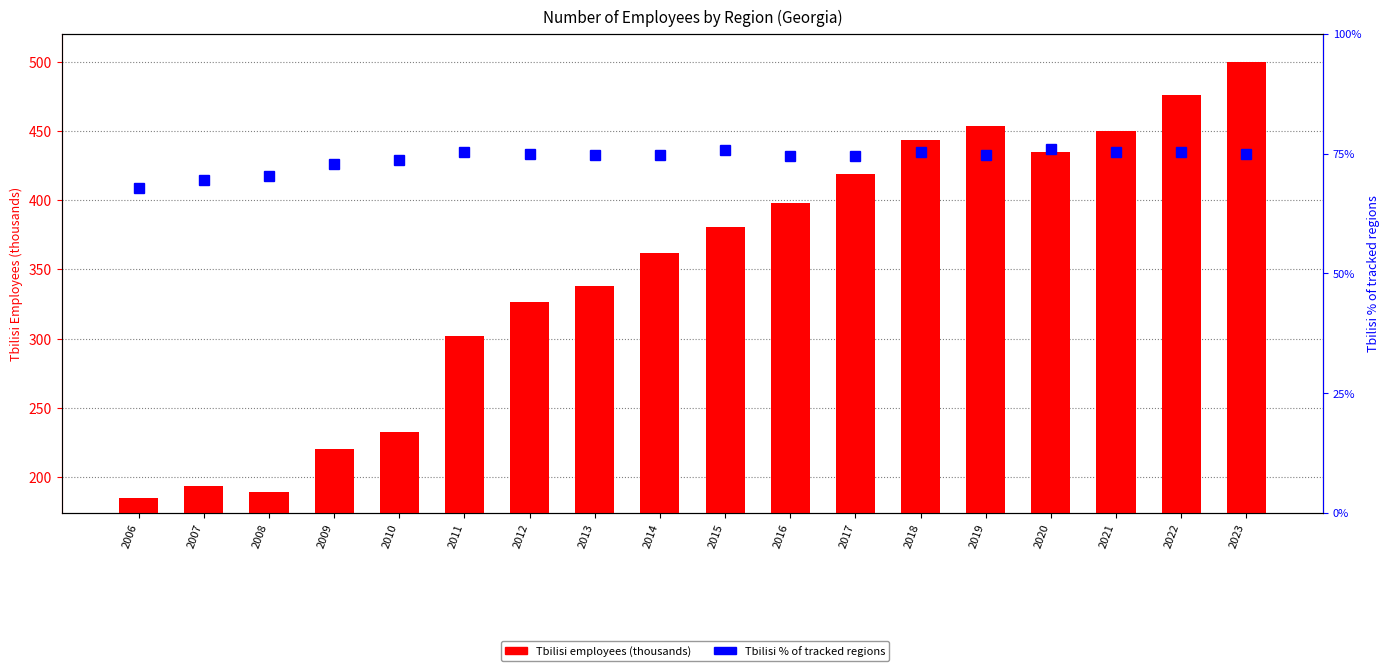

Reading left to right, transcribe all the data shown in this chart.

Tbilisi employees (thousands): 2006=185.1	2007=193.4	2008=189.4	2009=220.0	2010=232.7	2011=301.6	2012=326.6	2013=337.7	2014=361.6	2015=380.5	2016=398.2	2017=419.0	2018=443.8	2019=453.7	2020=434.7	2021=450.3	2022=476.1	2023=500.2
Tbilisi % of tracked regions: 2006=67.8	2007=69.5	2008=70.3	2009=72.8	2010=73.6	2011=75.4	2012=75.0	2013=74.6	2014=74.7	2015=75.7	2016=74.6	2017=74.5	2018=75.4	2019=74.7	2020=75.9	2021=75.4	2022=75.4	2023=75.0